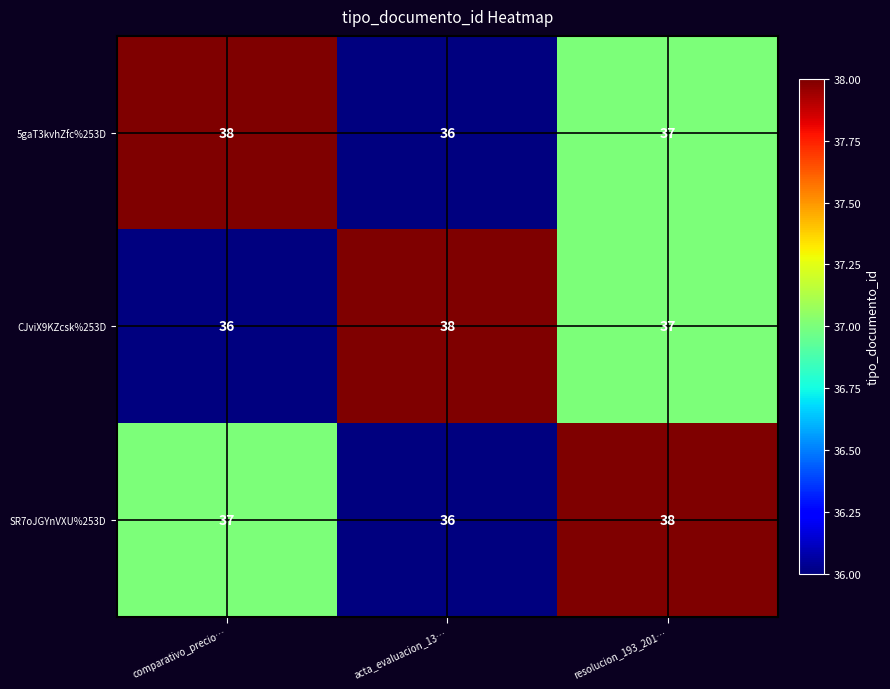

At which category is the sum across all series the highest?

resolucion_193_201…